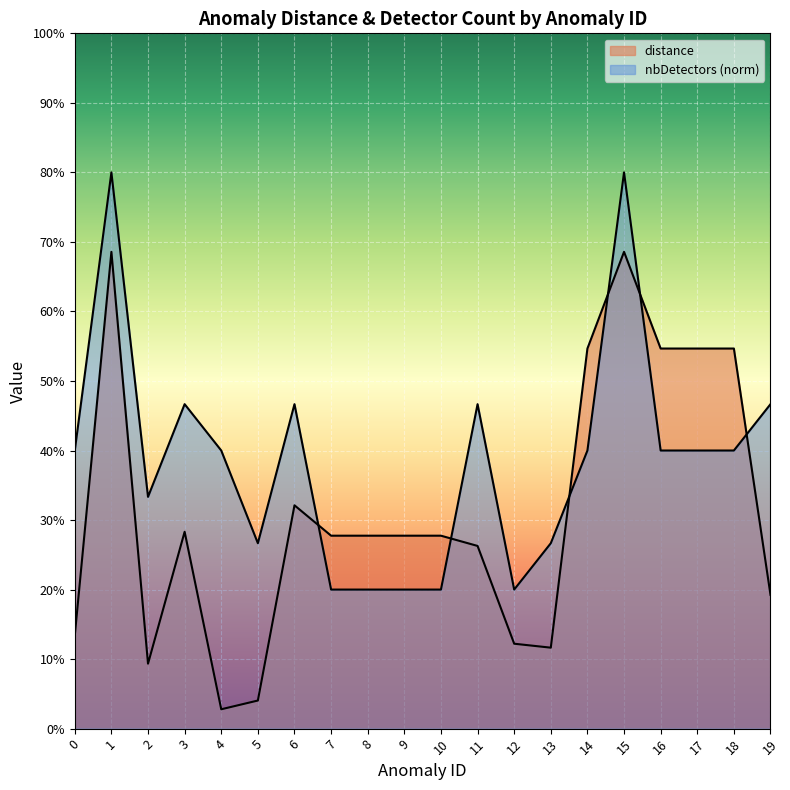

The nbDetectors series shows 0.1 at 12. True or false?

False